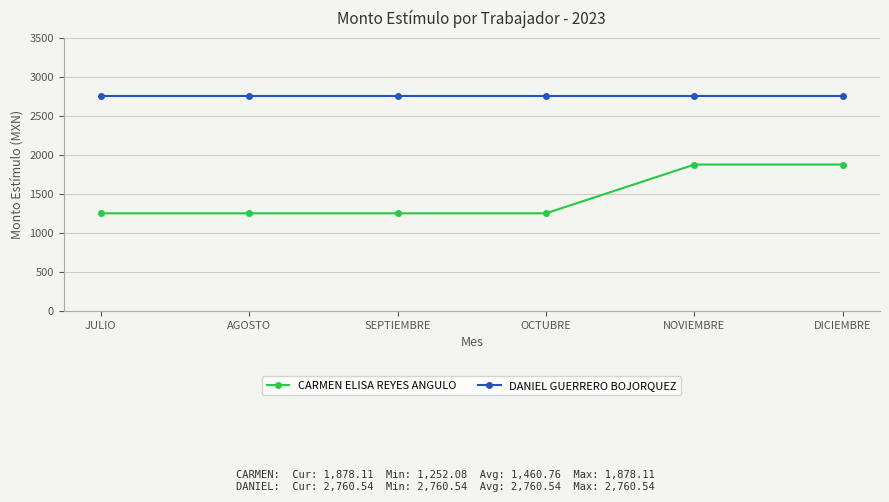

True or false: DANIEL GUERRERO BOJORQUEZ has a value of 2760.5 at AGOSTO.

True